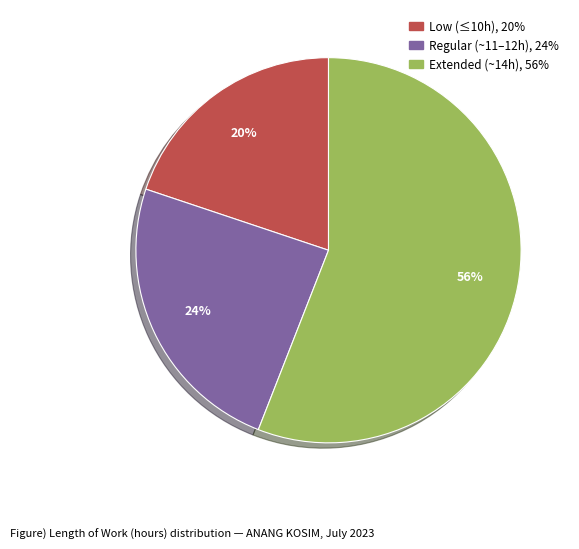

To the nearest percent, what is the difference between the largest and smallest slice percentages?

36%